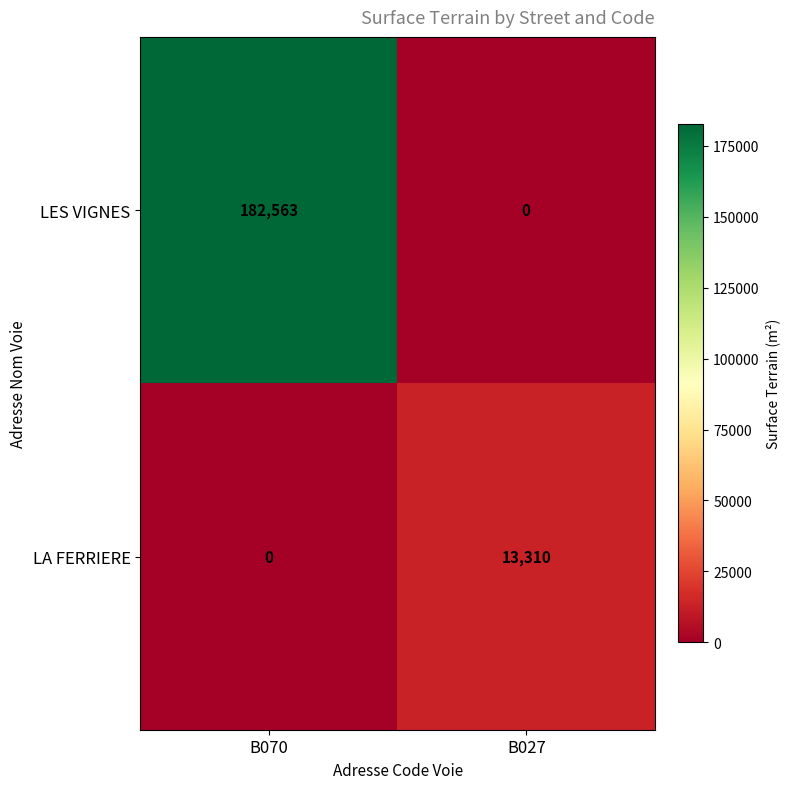

Rank the series by their average value, from lowest to highest.

LA FERRIERE, LES VIGNES